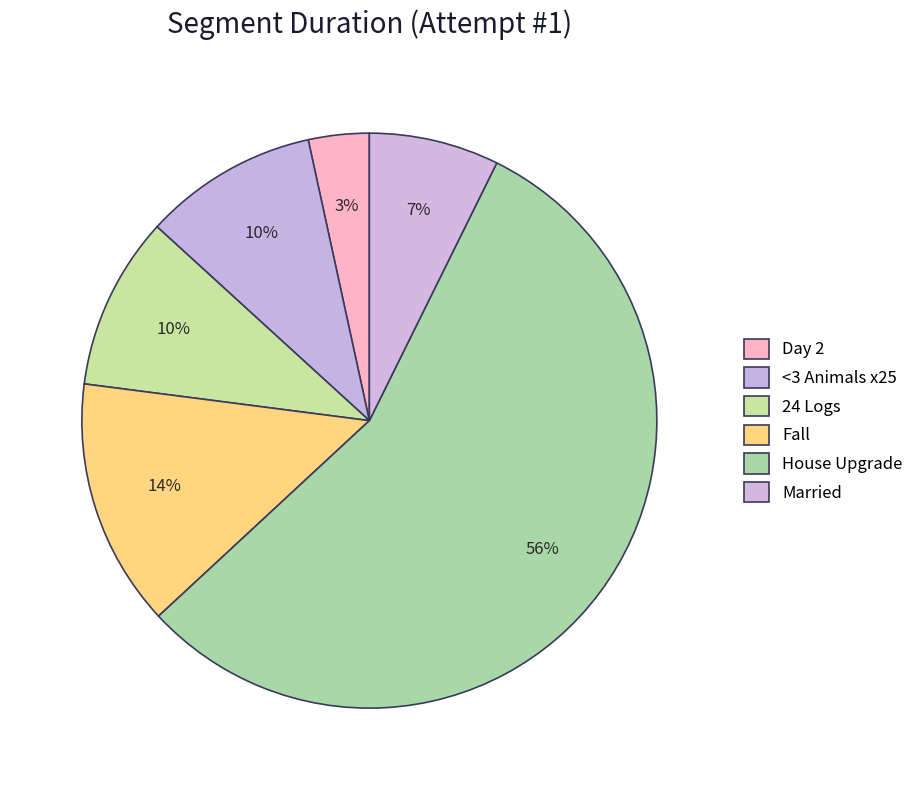

How many segments does this pie chart have?

6